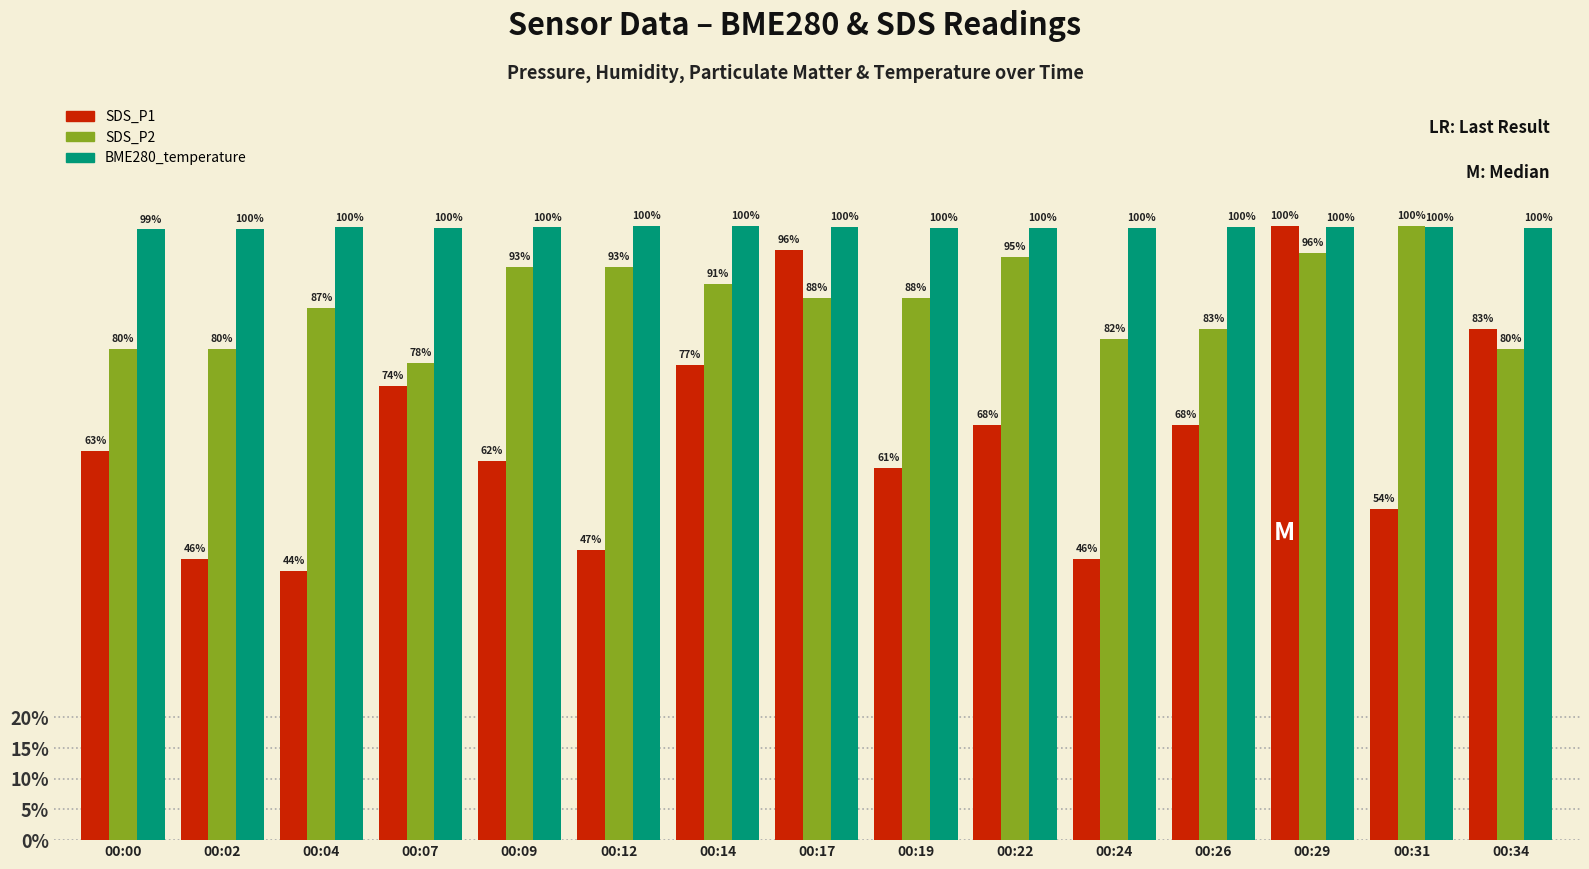

What are all the series names shown in the legend?

SDS_P1, SDS_P2, BME280_temperature